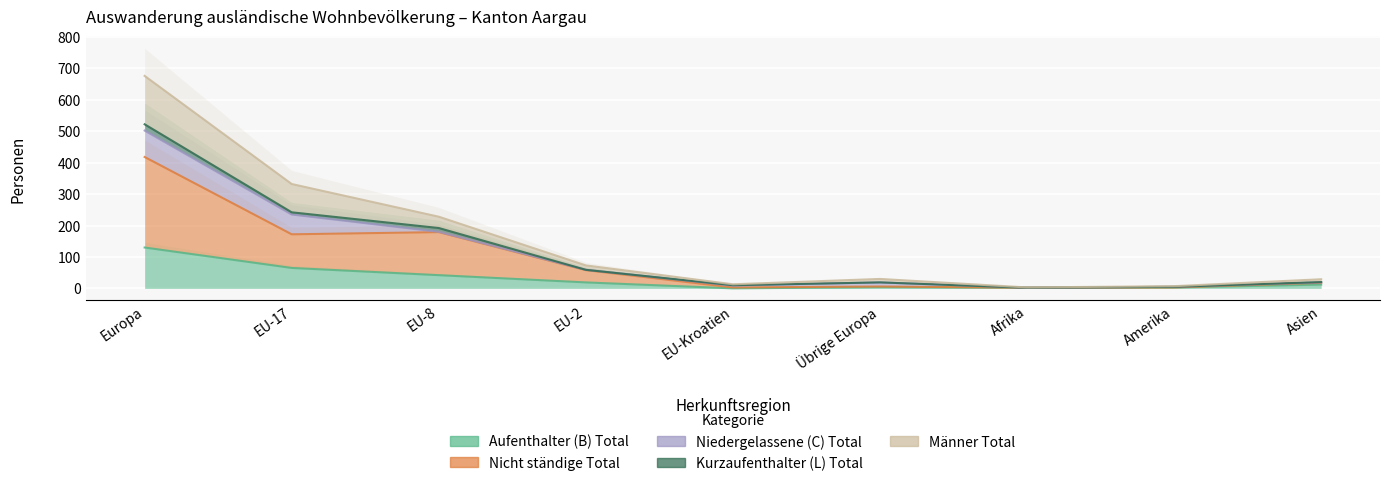

Which series has the largest total across all categories?

Männer Total